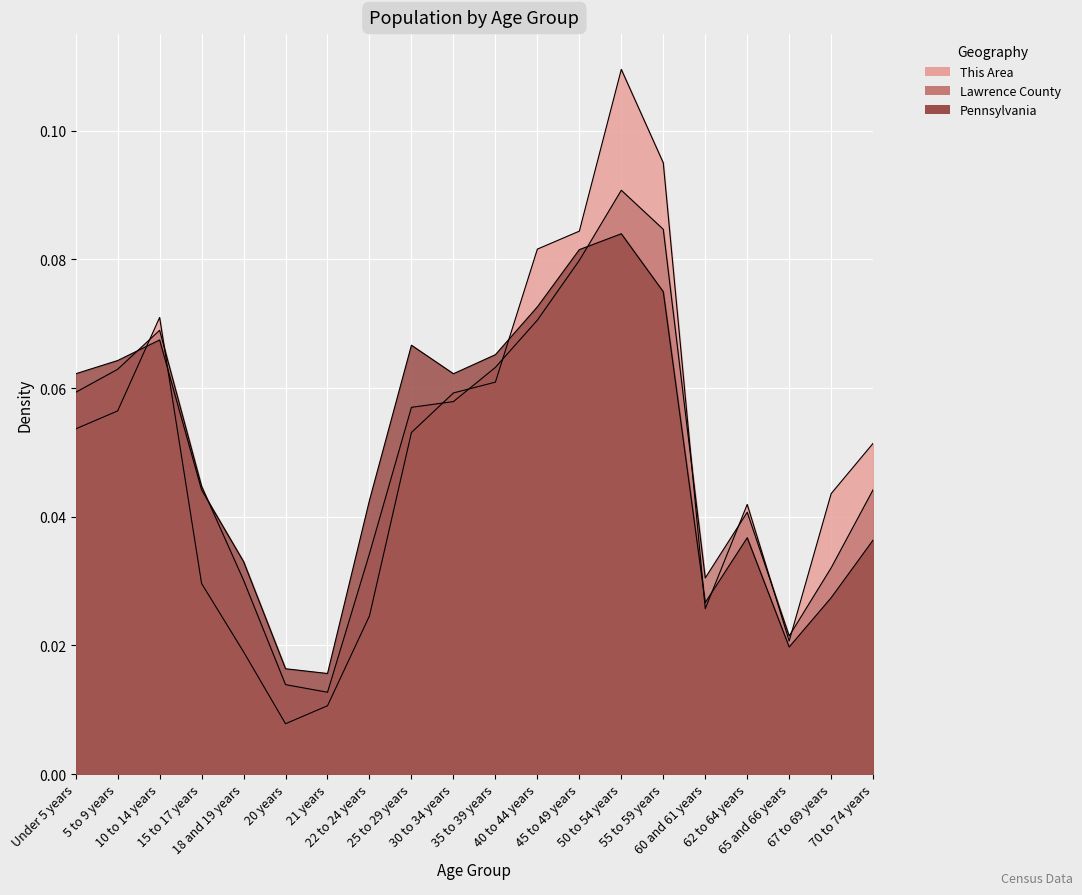

Which series has the widest spread of values?

This Area